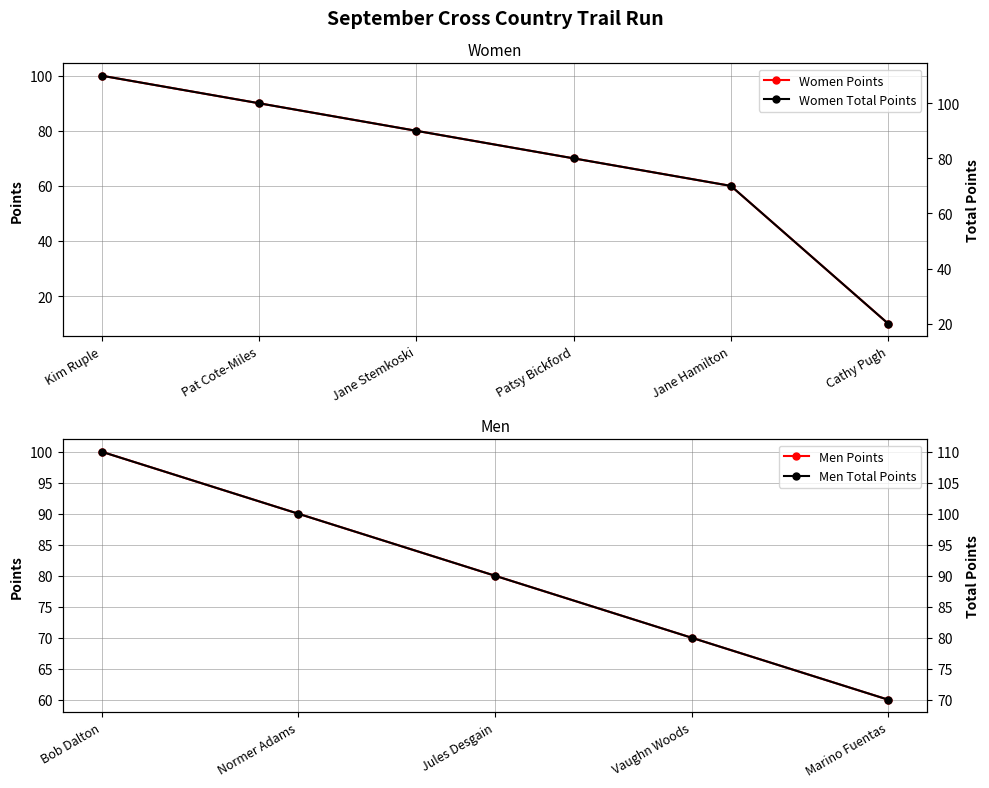

Where does the Women Total Points series first go above 90?

Kim Ruple